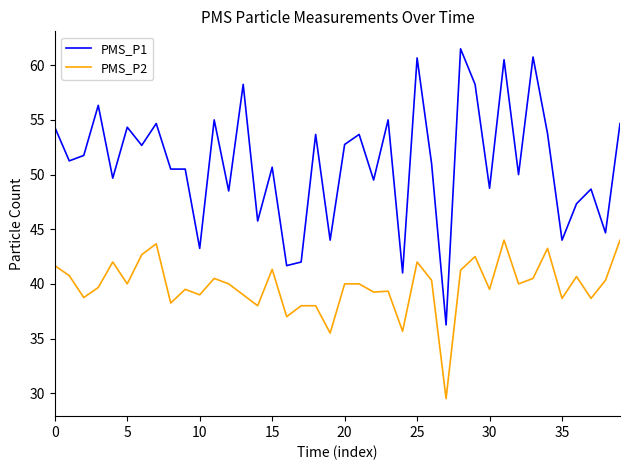

Is this an area chart (filled region under the line)?

No